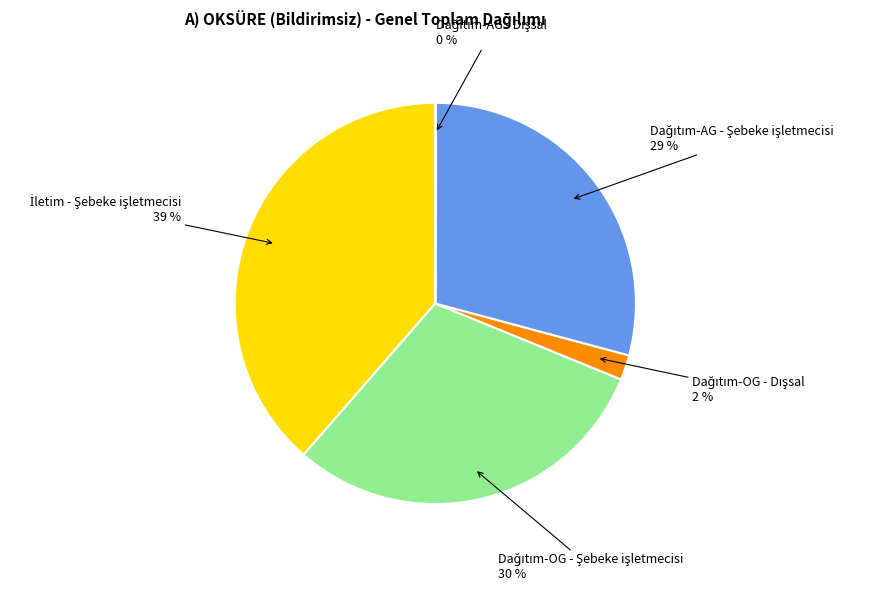

Is there a majority slice in this chart?

No